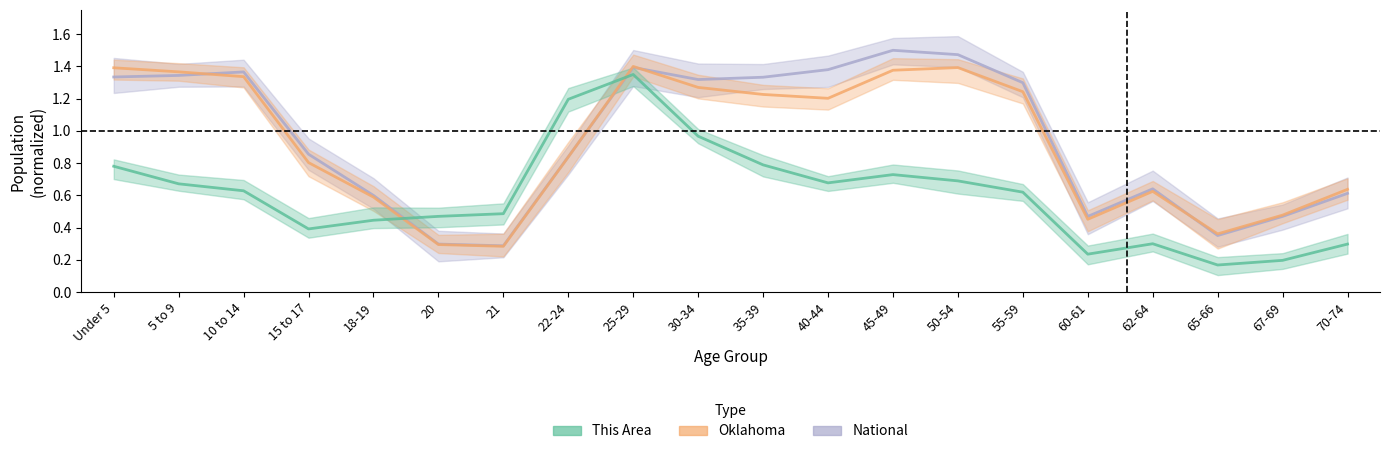

The value of This Area at 60-61 is 0.2. True or false?

True